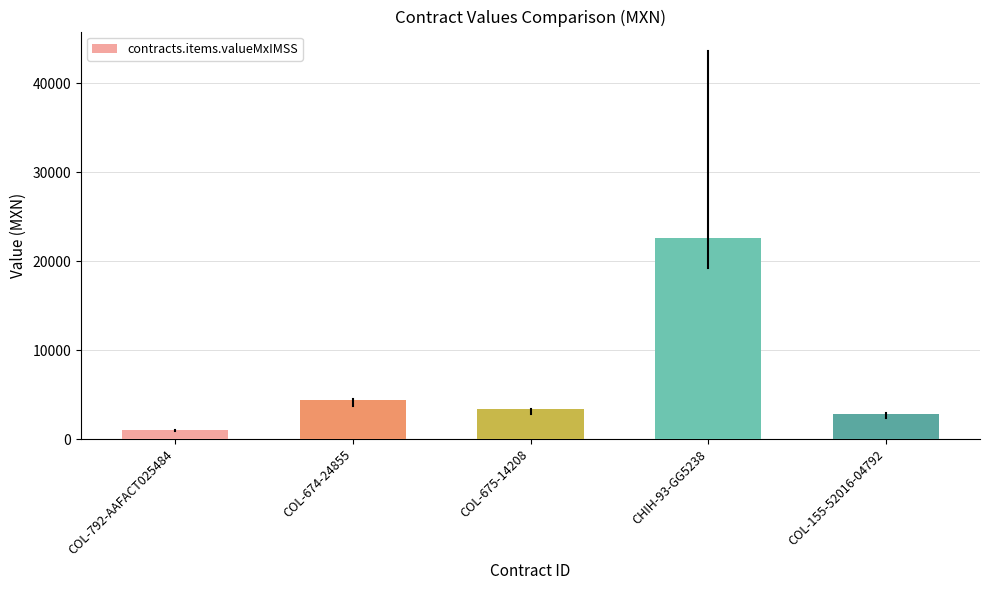

What is the difference between the maximum and second lowest values?

19744.0